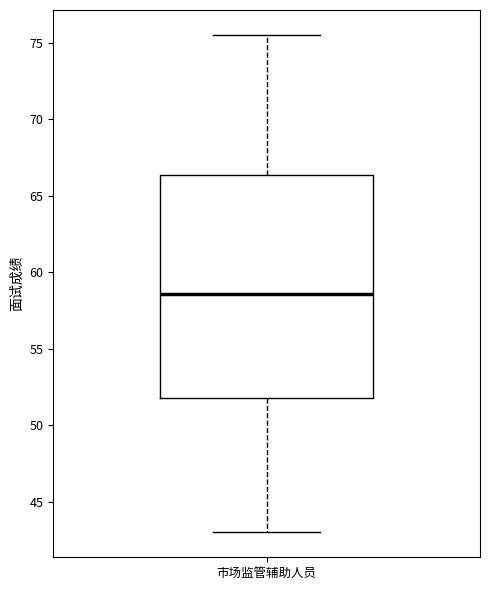

Read this box plot against the y-axis: the position of the median line, the range covered by the box, and the ends of both whiskers. The values are not printed on the chart, so give them approximately, as read against the axis.

median 58.5, box 52.0 to 66.5, whiskers 43.0 to 75.5